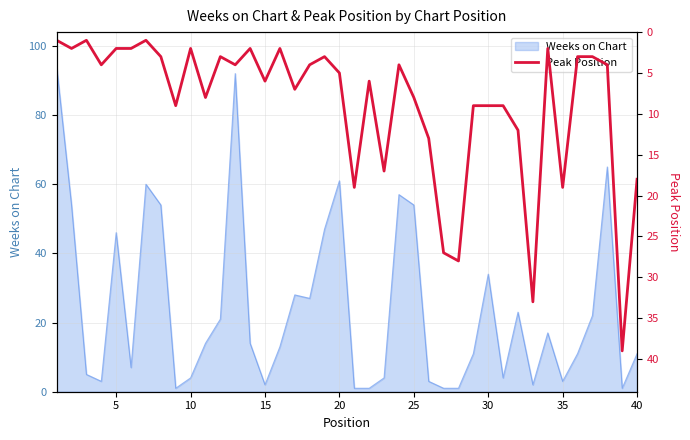

Between 14 and 25, which is larger?

25